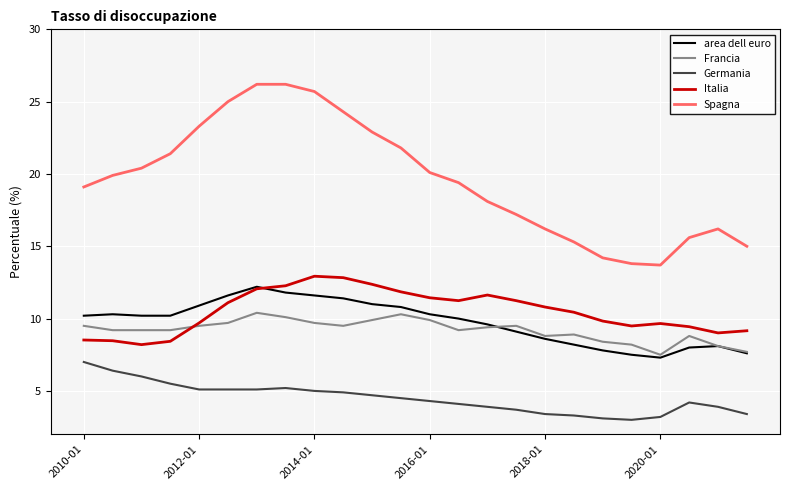

Is this an area chart (filled region under the line)?

No